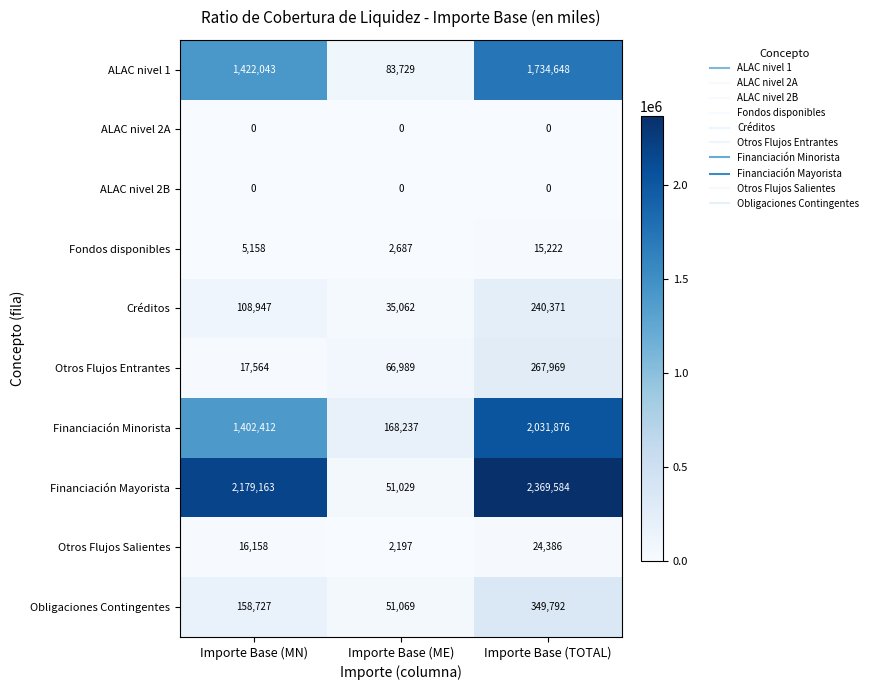

Count the number of categories in the chart.

3